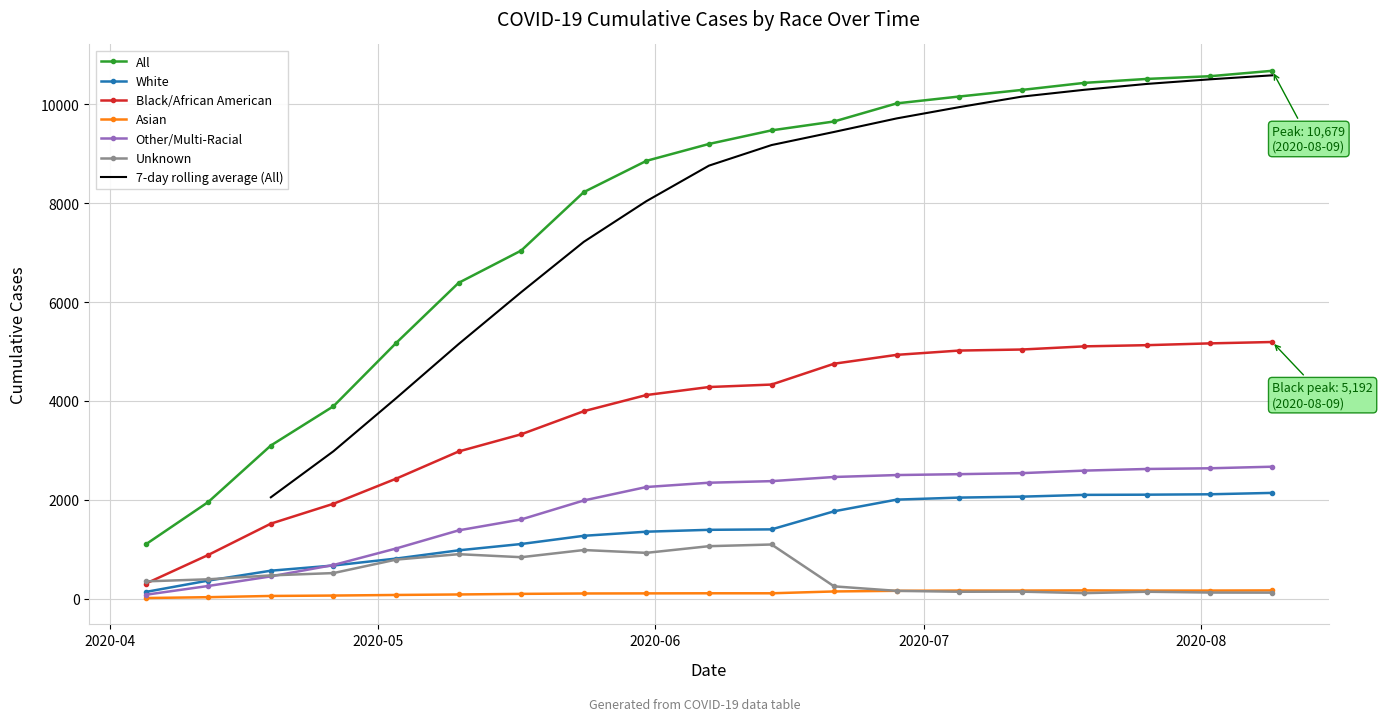

How many categories are shown in the chart?

19